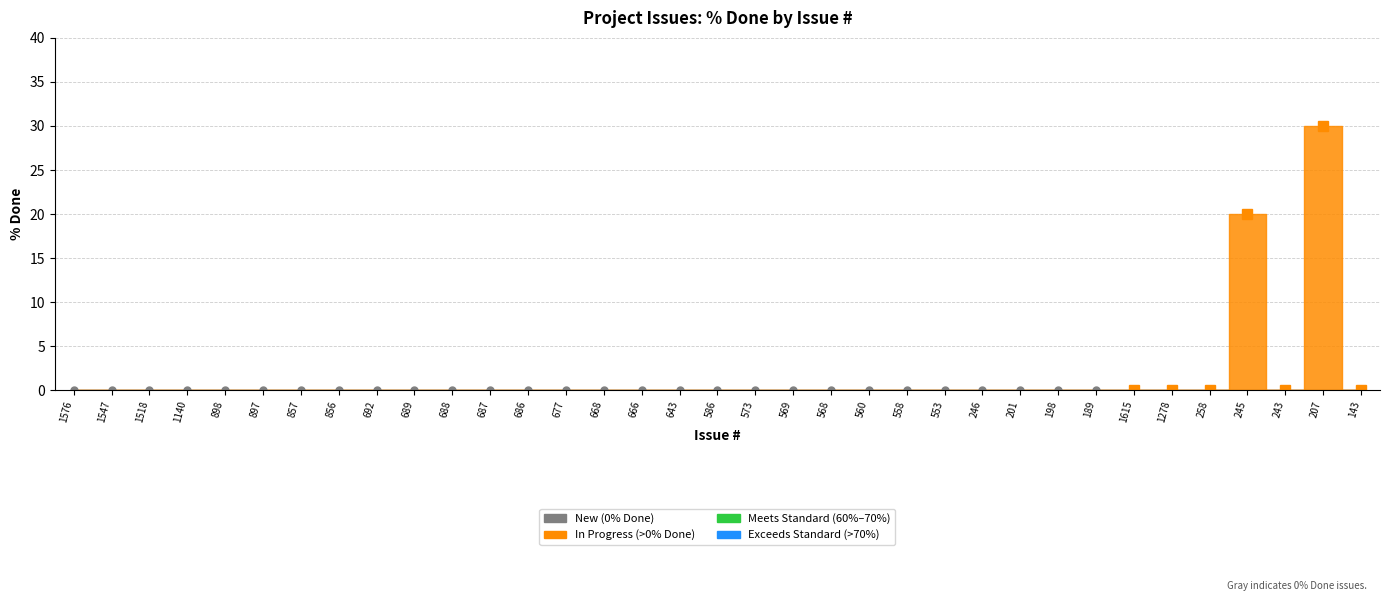

True or false: there are more than 2 points higher than both neighbors.

False